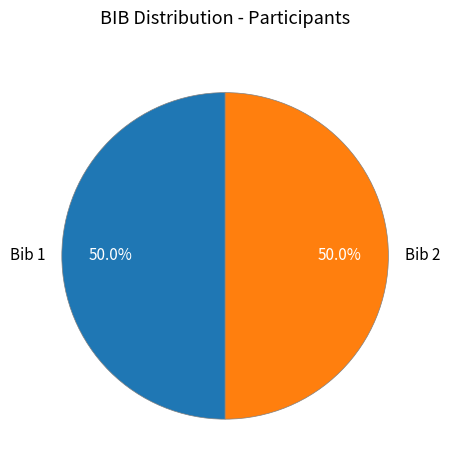

How many segments does this pie chart have?

2